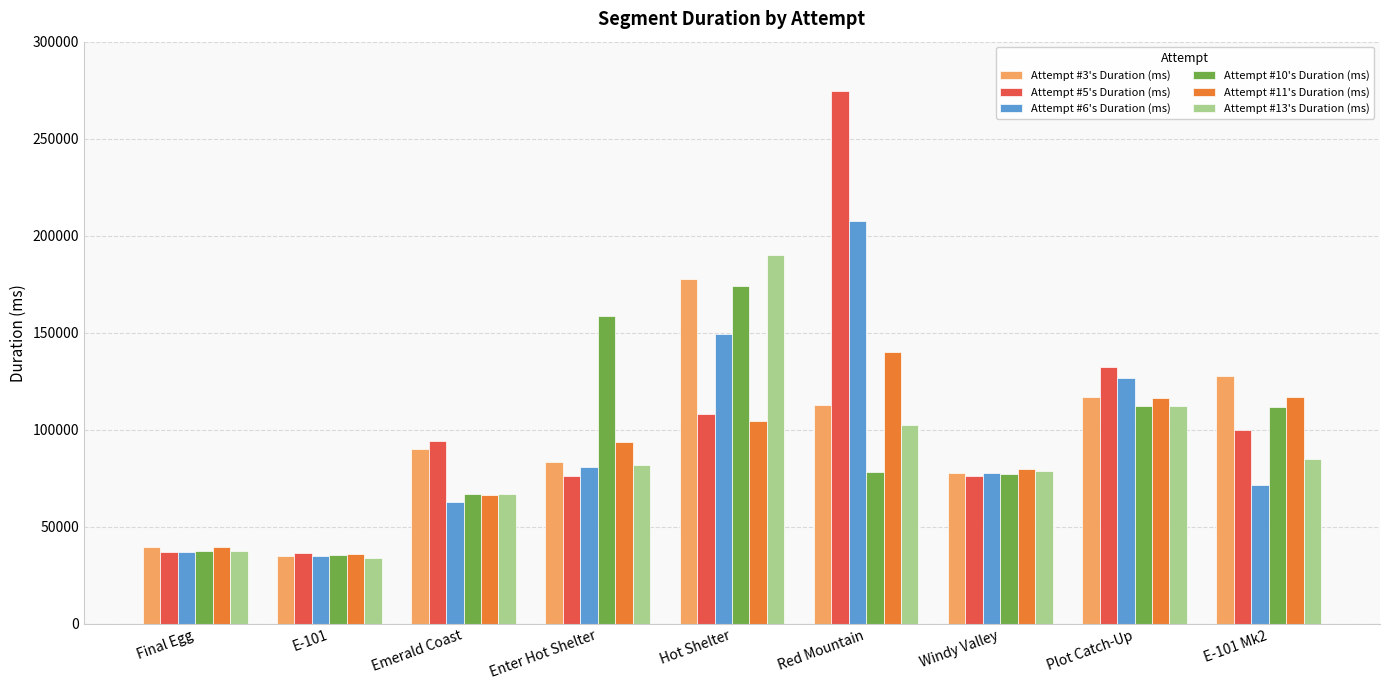

How many series are shown in this chart?

6